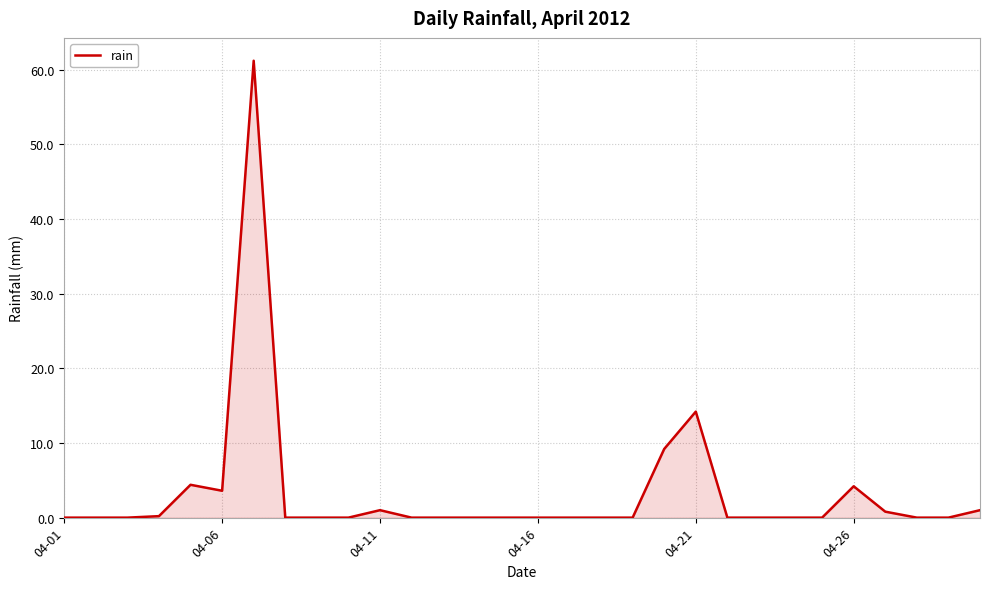

What is the difference between the maximum and minimum values?

61.2